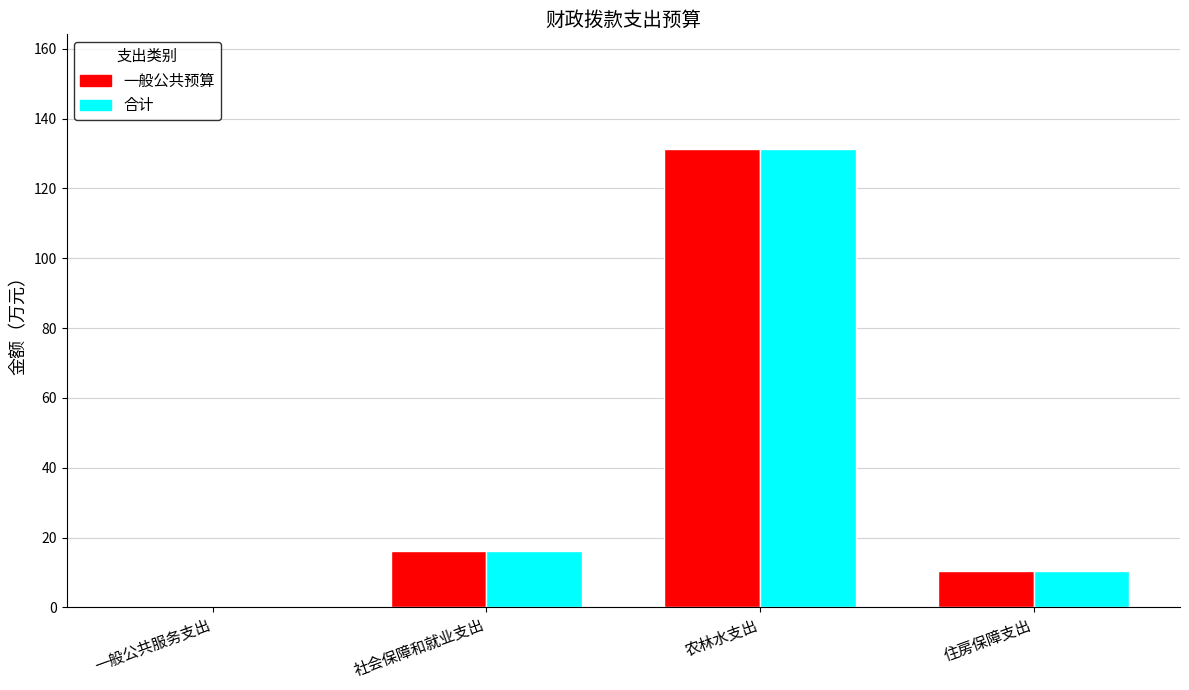

At which category is the sum across all series the highest?

农林水支出